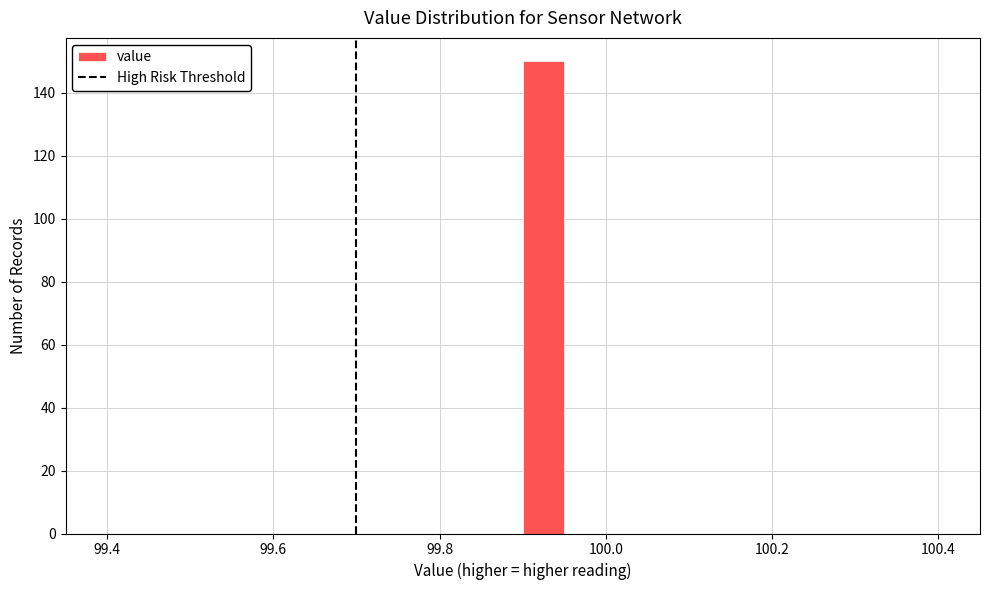

Read against the x-axis, roughly where is the centre of the tallest bar?

99.92